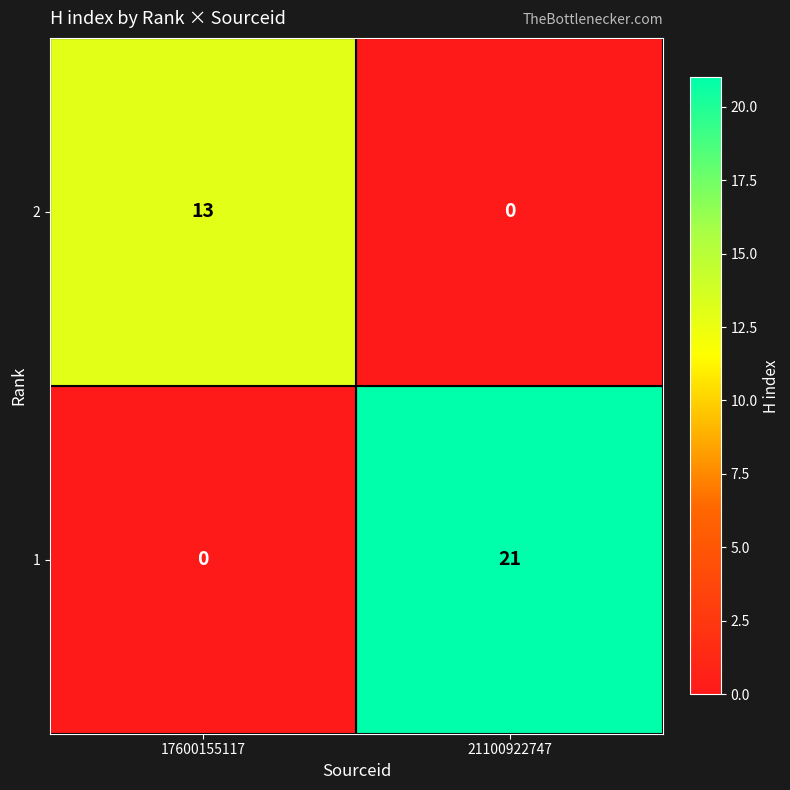

Reading left to right, extract all data points from this chart.

2: 13	0
1: 0	21